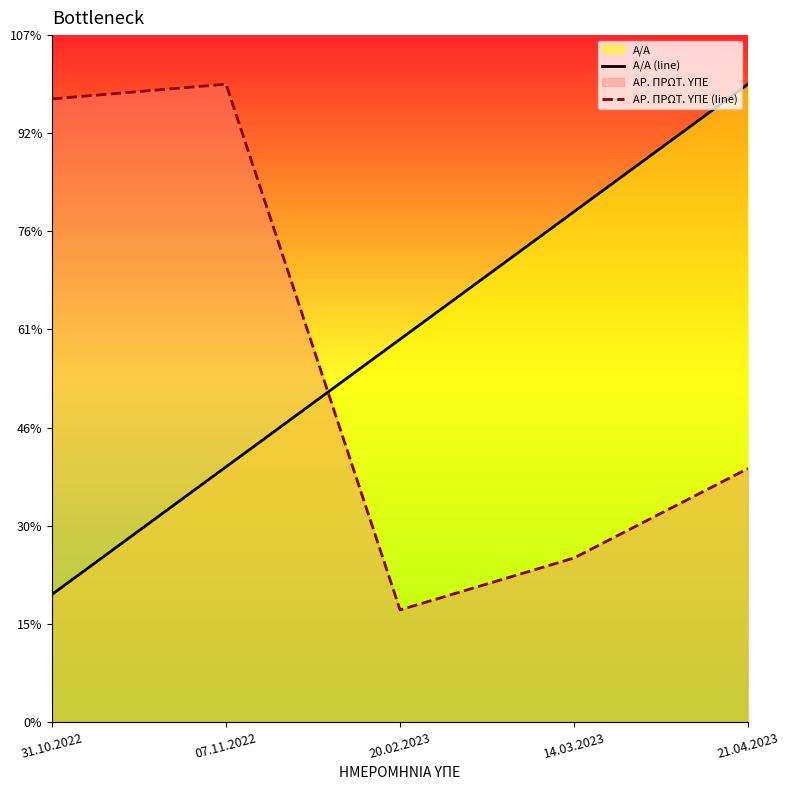

Reading left to right, list all the values displayed in this chart.

Α/Α (line): 31.10.2022=13000.0	07.11.2022=26000.0	20.02.2023=39000.0	14.03.2023=52000.0	21.04.2023=65000.0
ΑΡ. ΠΡΩΤ. ΥΠΕ (line): 31.10.2022=63500.0	07.11.2022=65000.0	20.02.2023=11418.2	14.03.2023=16708.7	21.04.2023=25827.8